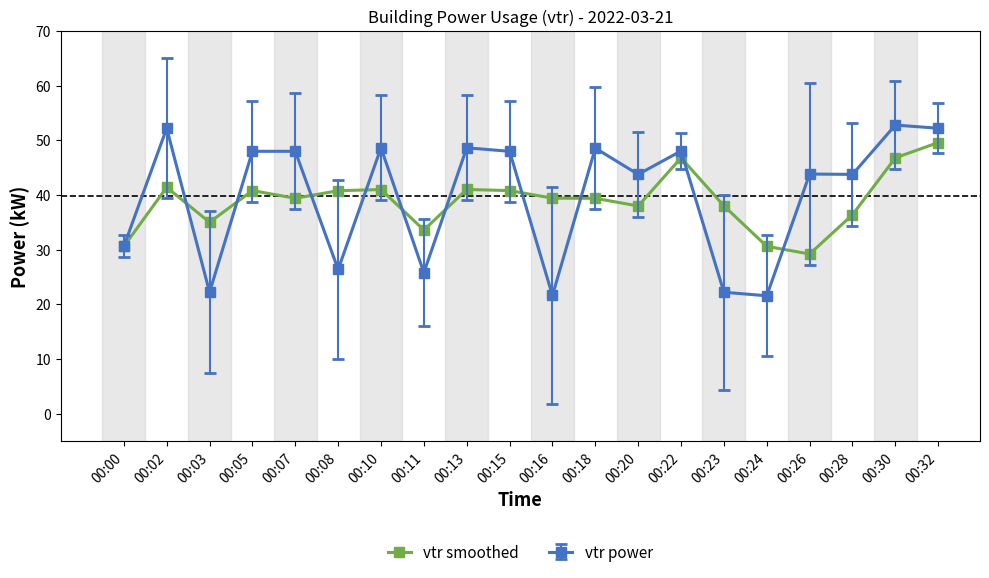

List the series in order of their peak value, lowest first.

vtr smoothed, vtr power